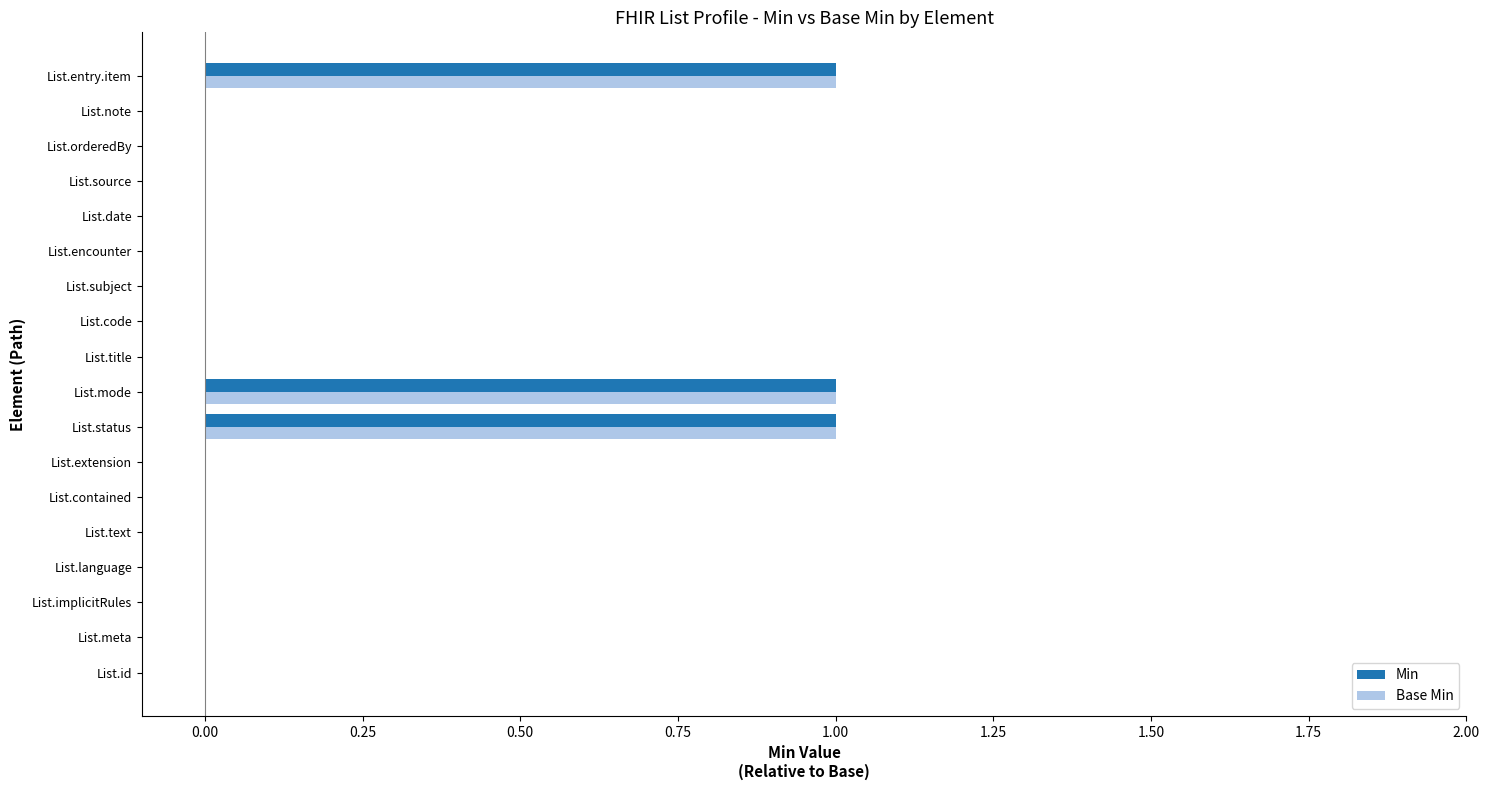

What is the sum of all Base Min values?

3